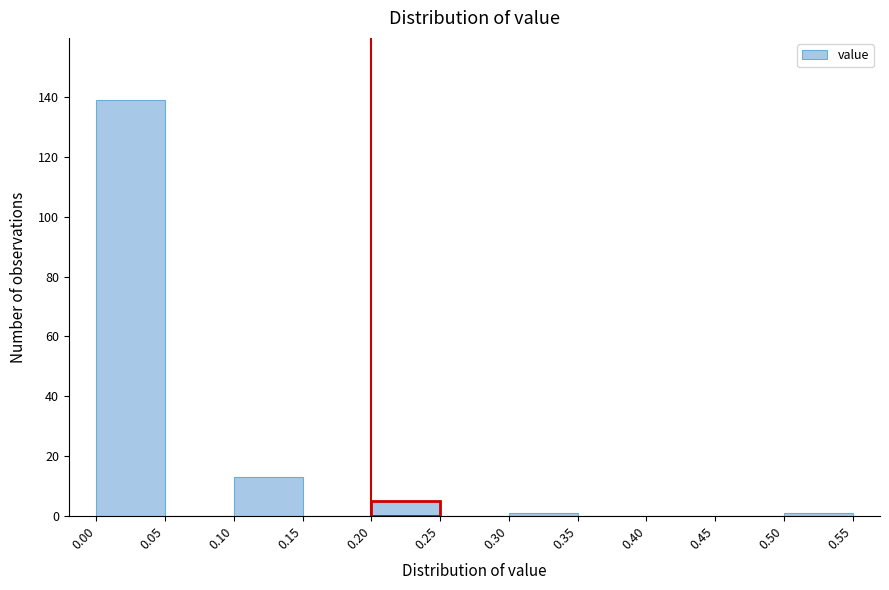

Reading left to right, transcribe this chart: for each bar, give the range it covers on the x-axis and its height. The values are not printed on the chart, so give them approximately, as read against the axis.

0.00 to 0.05: 140
0.05 to 0.10: 0
0.10 to 0.15: 14
0.15 to 0.20: 0
0.20 to 0.25: 6
0.25 to 0.30: 0
0.30 to 0.35: under 2
0.35 to 0.40: 0
0.40 to 0.45: 0
0.45 to 0.50: 0
0.50 to 0.55: under 2